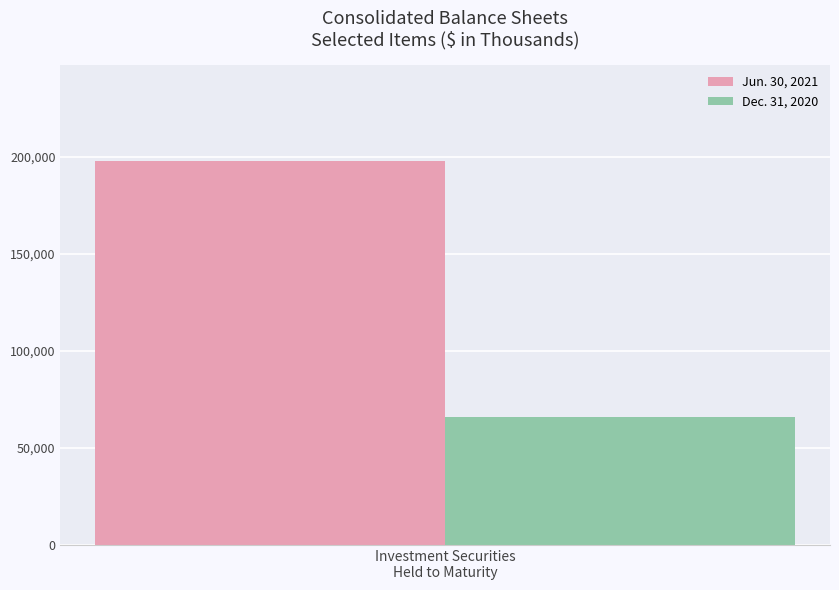

Rank the series by their maximum value, from highest to lowest.

Jun. 30, 2021, Dec. 31, 2020